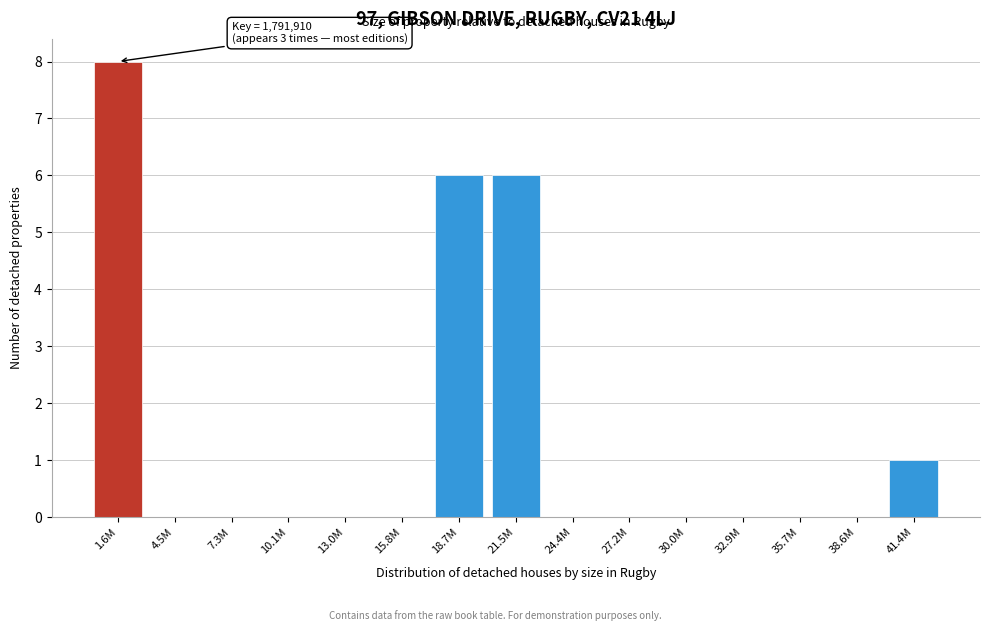

Reading left to right, what are all the values shown in this chart?

1.6M=8	4.5M=0	7.3M=0	10.1M=0	13.0M=0	15.8M=0	18.7M=6	21.5M=6	24.4M=0	27.2M=0	30.0M=0	32.9M=0	35.7M=0	38.6M=0	41.4M=1